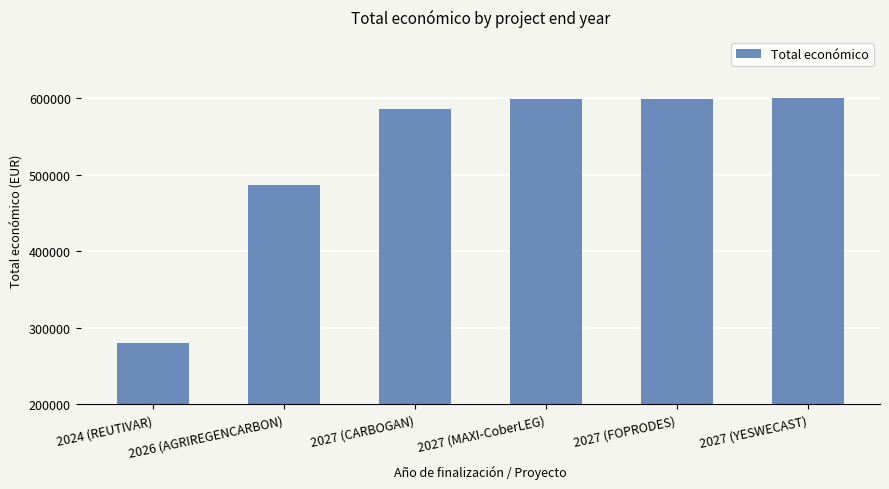

What is the minimum value shown in the chart?

279710